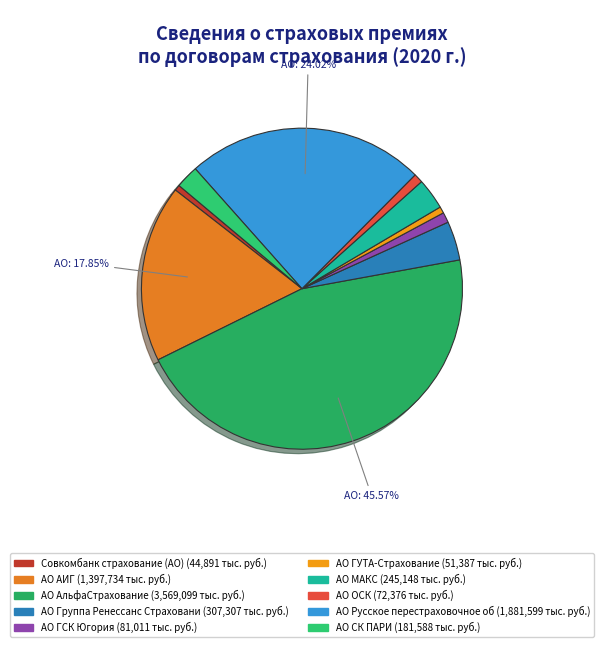

Does any single category account for the majority?

No